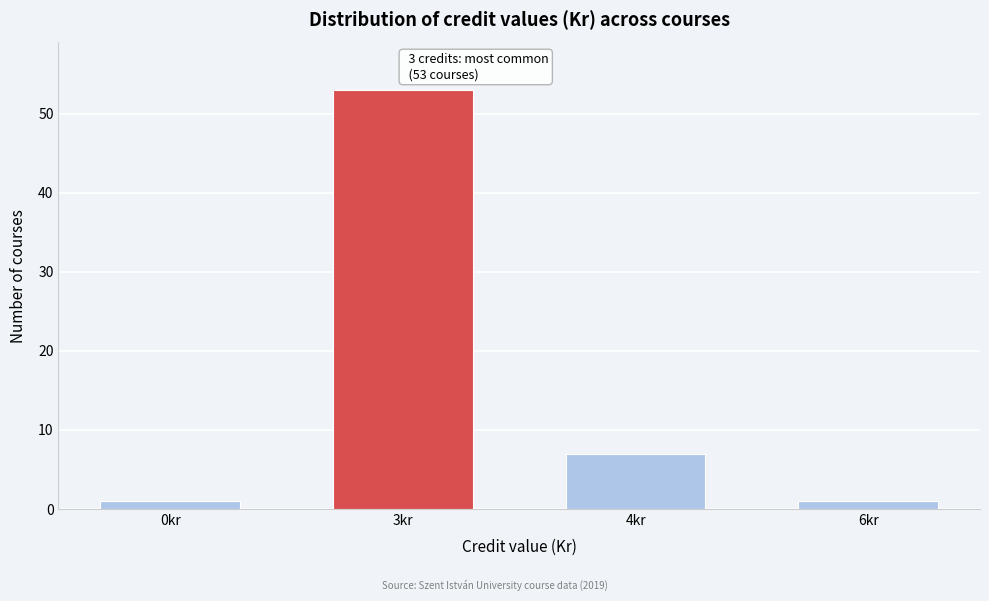

Reading left to right, extract all data points from this chart.

0kr=1	3kr=53	4kr=7	6kr=1